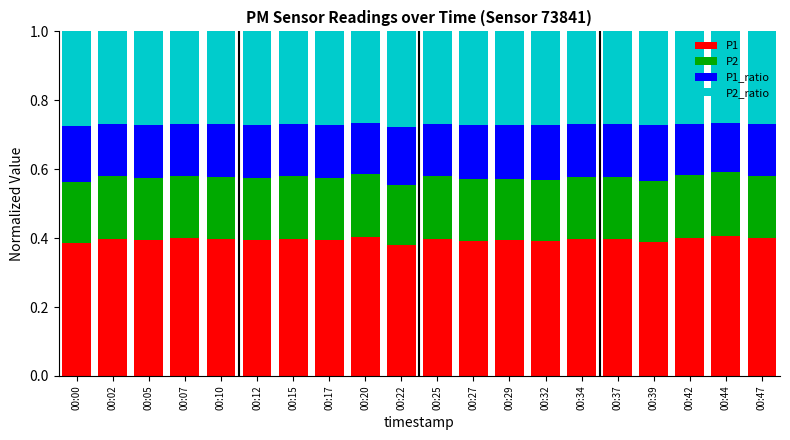

The P1 series shows 0.4 at 00:15. True or false?

True